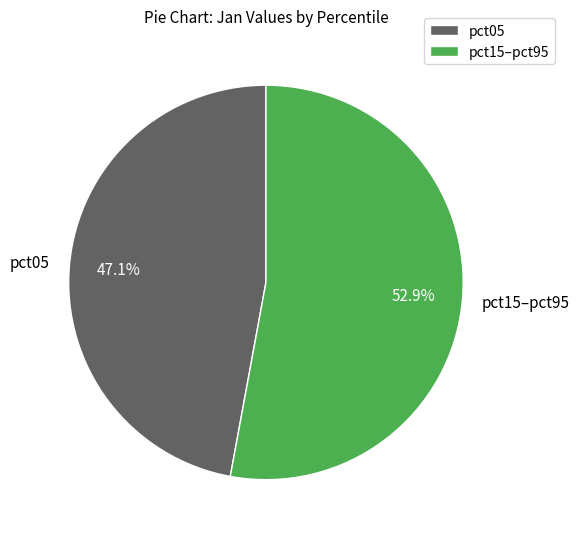

Do pct05 and pct15–pct95 together represent more than half of the pie?

Yes